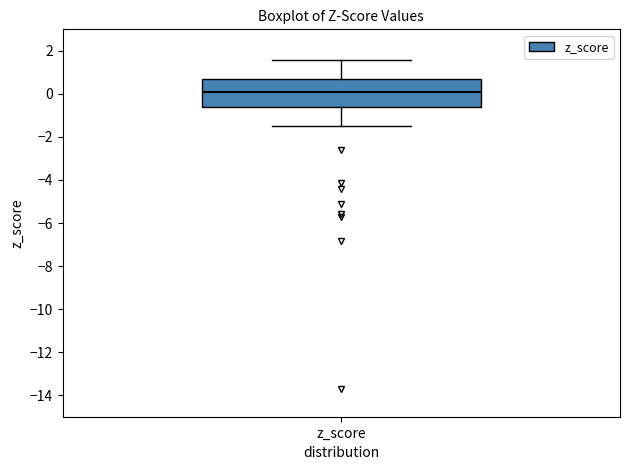

Read this box plot against the y-axis: the position of the median line, the range covered by the box, and the ends of both whiskers. The values are not printed on the chart, so give them approximately, as read against the axis.

median 0.0, box -0.6 to 0.6, whiskers -1.4 to 1.6